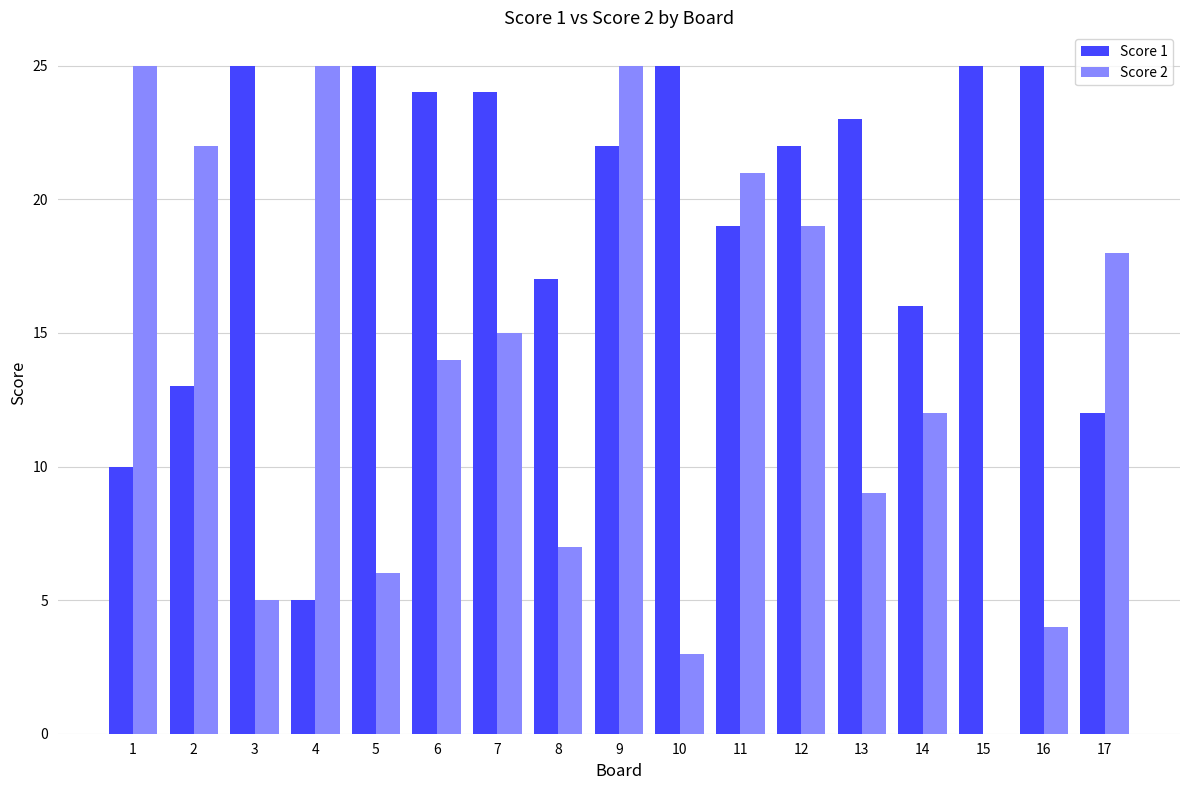

What is the sum of all Score 2 values?

230